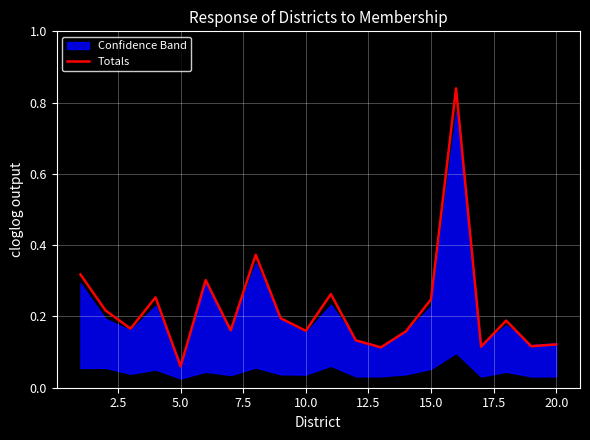

Reading left to right, list all the values displayed in this chart.

0.3	0.2	0.2	0.3	0.1	0.3	0.2	0.4	0.2	0.2	0.3	0.1	0.1	0.2	0.2	0.8	0.1	0.2	0.1	0.1